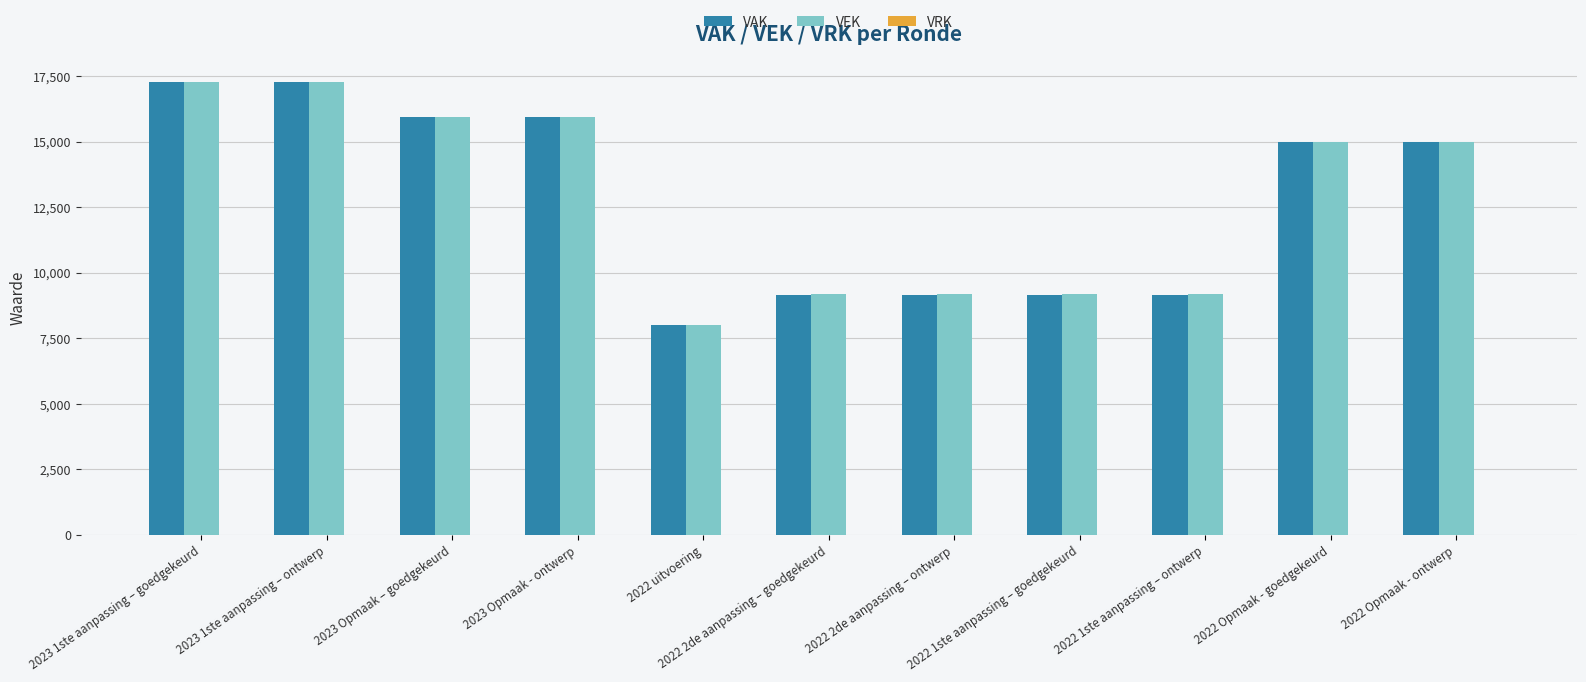

What is the difference between the second highest and minimum values in the VAK series?

9262